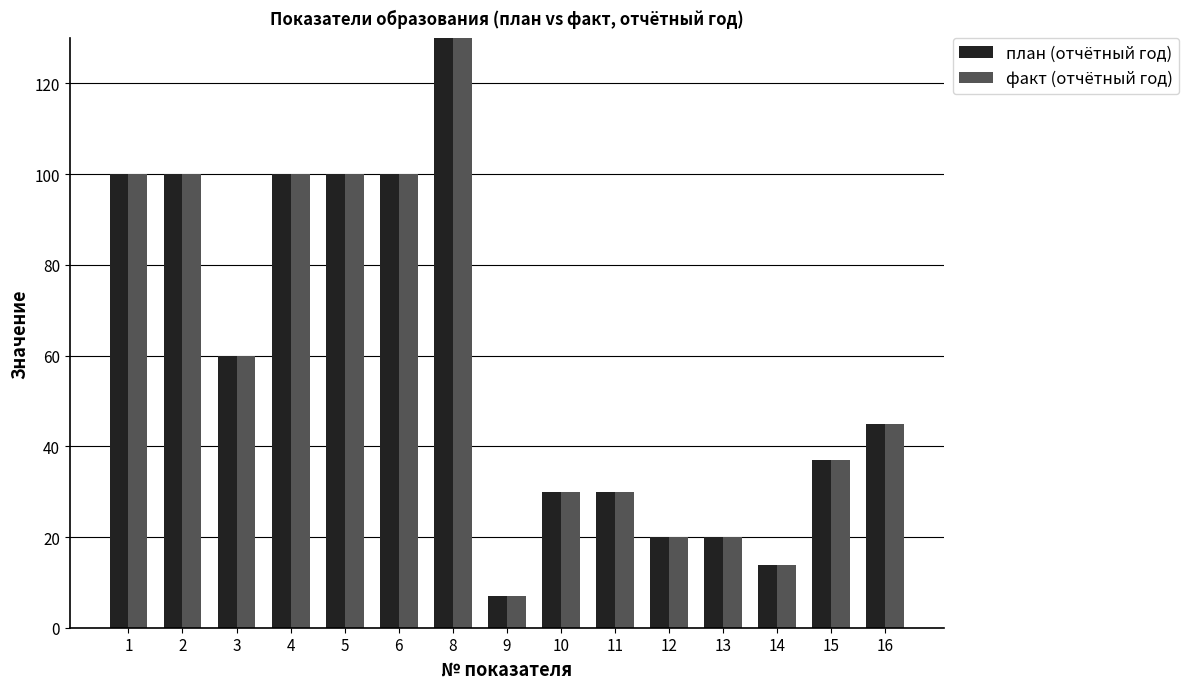

The value of план (отчётный год) at 1 is 100.0. True or false?

True